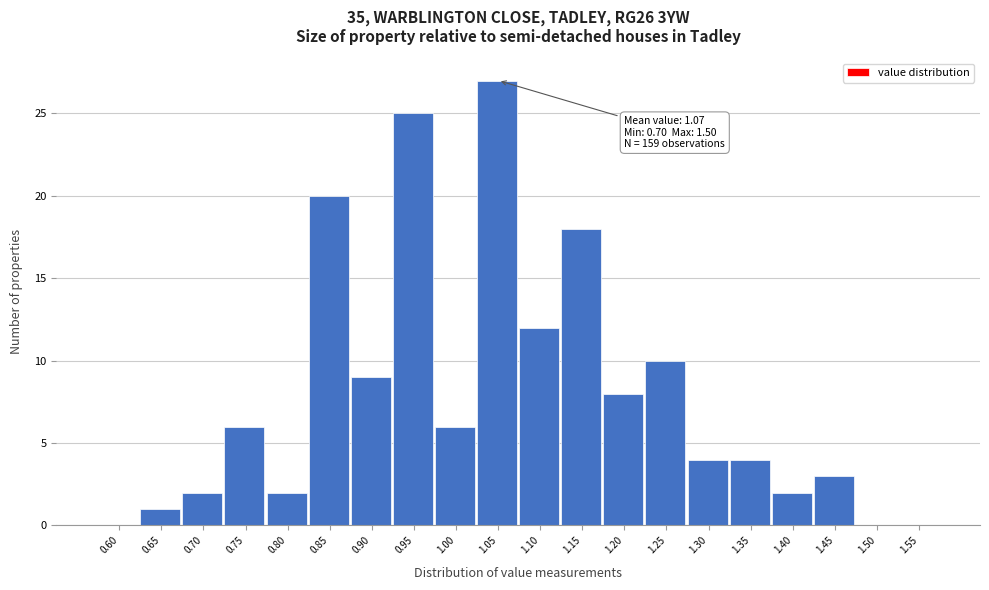

Reading left to right, what are all the values shown in this chart?

0.60=0	0.65=1	0.70=2	0.75=6	0.80=2	0.85=20	0.90=9	0.95=25	1.00=6	1.05=27	1.10=12	1.15=18	1.20=8	1.25=10	1.30=4	1.35=4	1.40=2	1.45=3	1.50=0	1.55=0